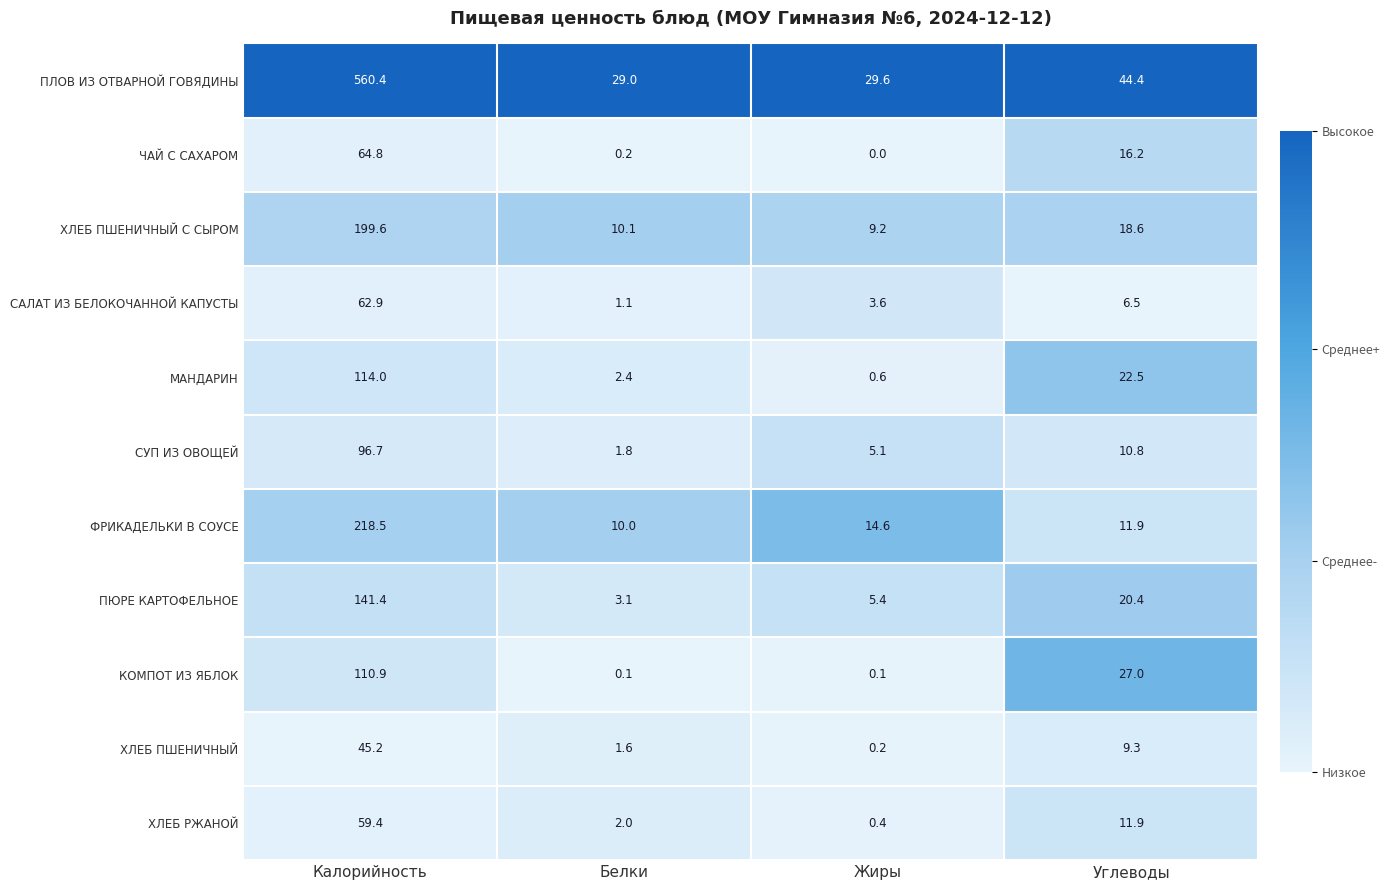

What is the difference between the ХЛЕБ ПШЕНИЧНЫЙ values at Белки and Углеводы?

7.7